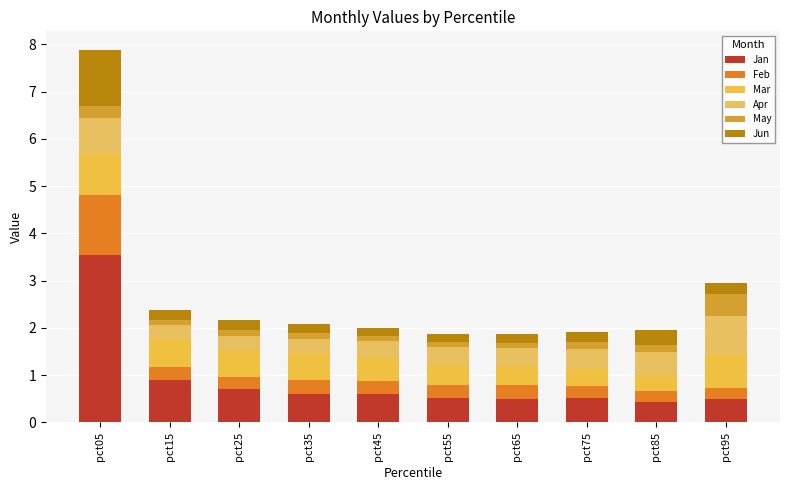

Are the bars horizontal?

No